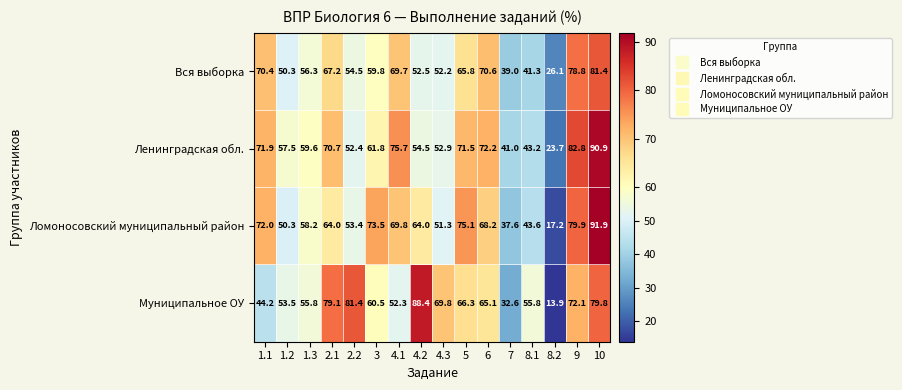

The value of Муниципальное ОУ at 9 is 16.2. True or false?

False